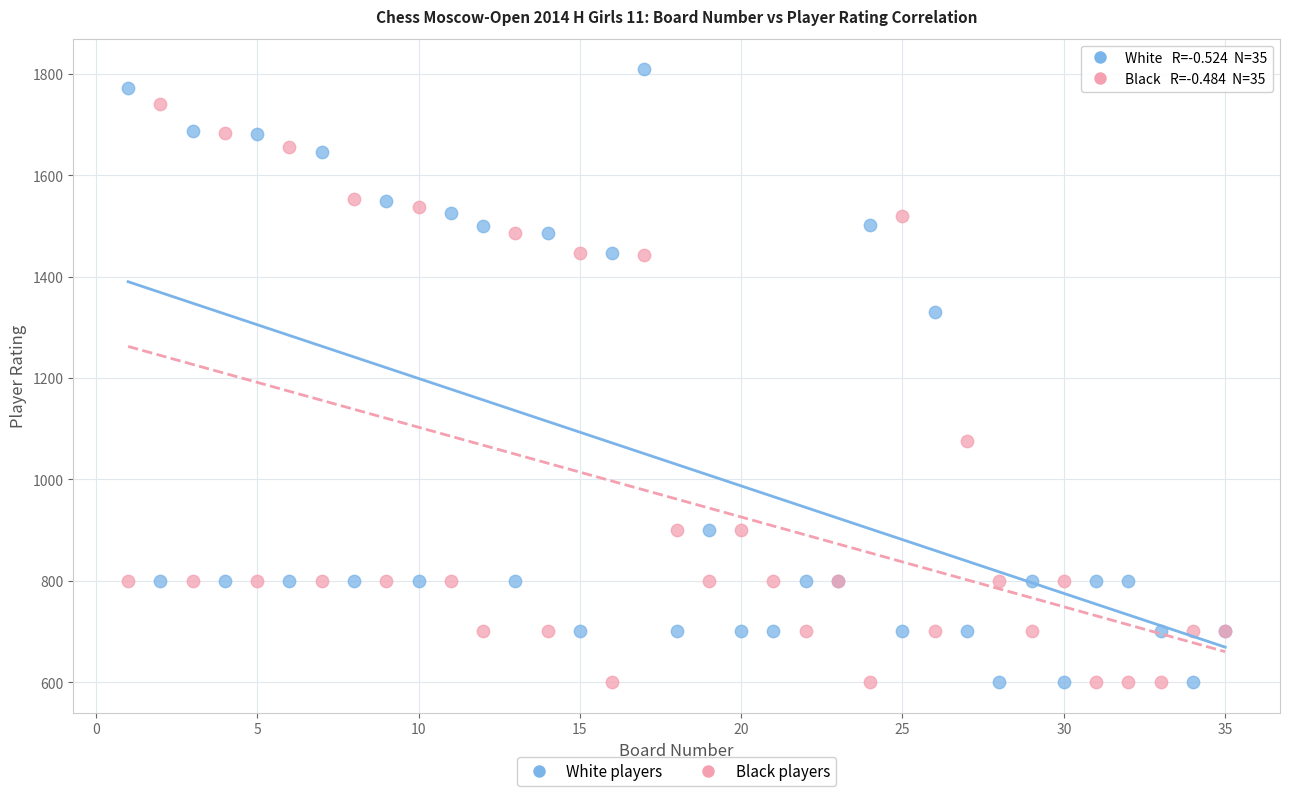

Which series reaches the maximum Y coordinate?

White players